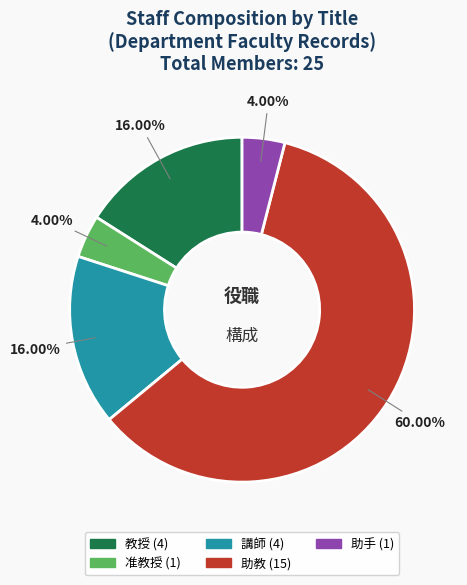

The 講師 slice represents 4% of the pie. True or false?

False